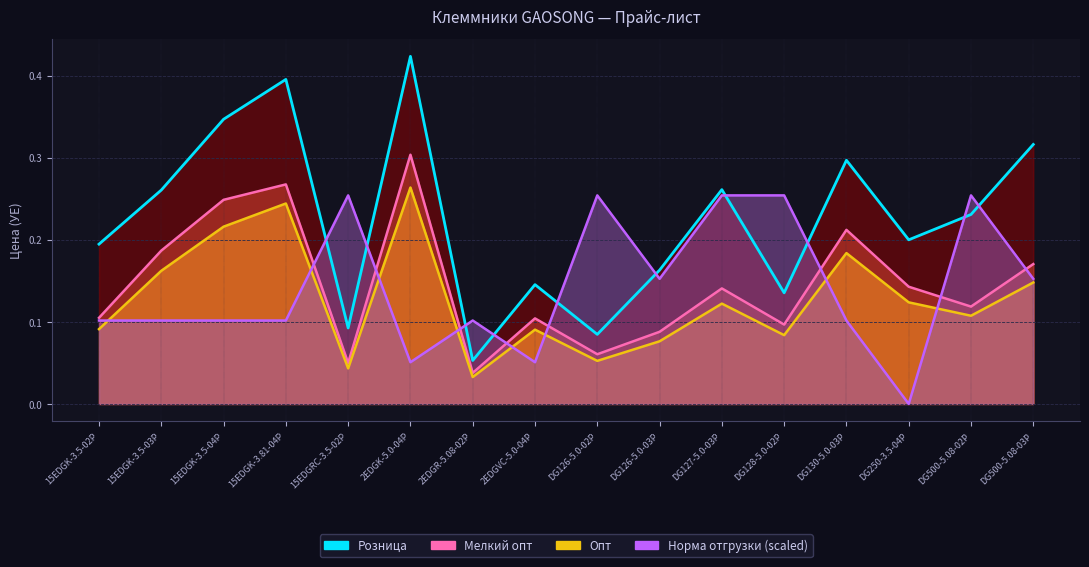

True or false: Опт and Мелкий опт cross at least once.

False